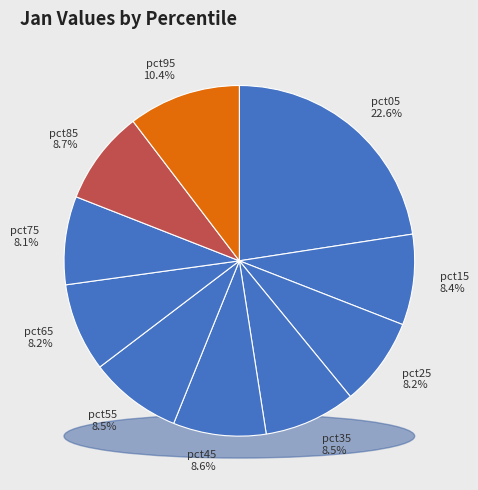

What percentage do pct95 and pct55 together represent?

18.9%